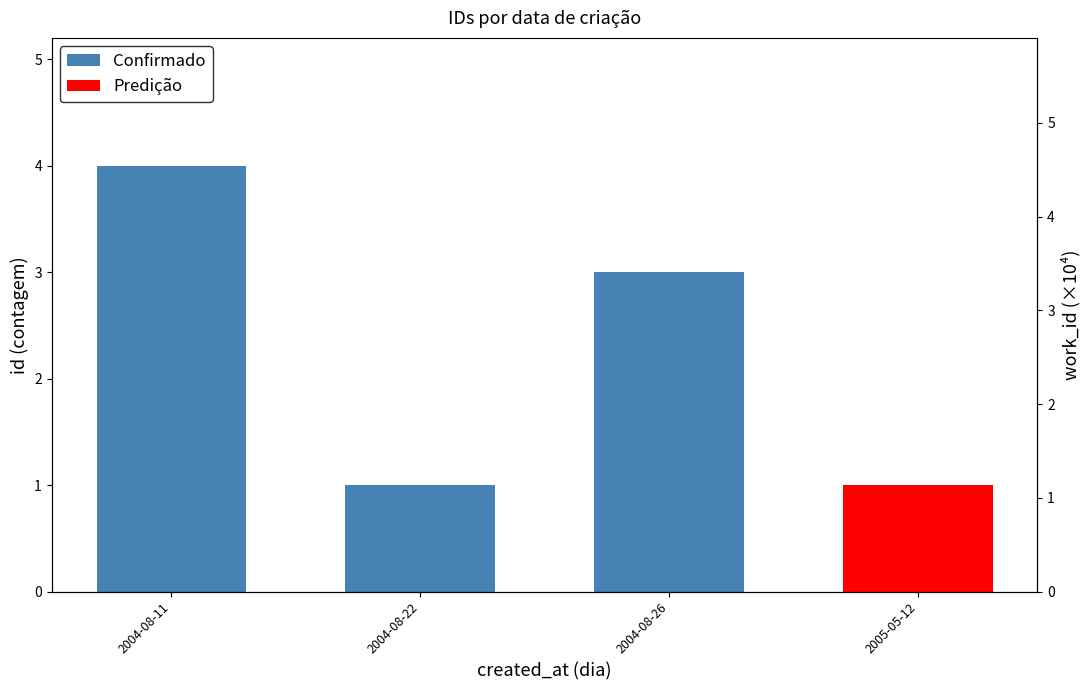

What is the ratio of the value at 2004-08-11 to the value at 2004-08-26?

1.3